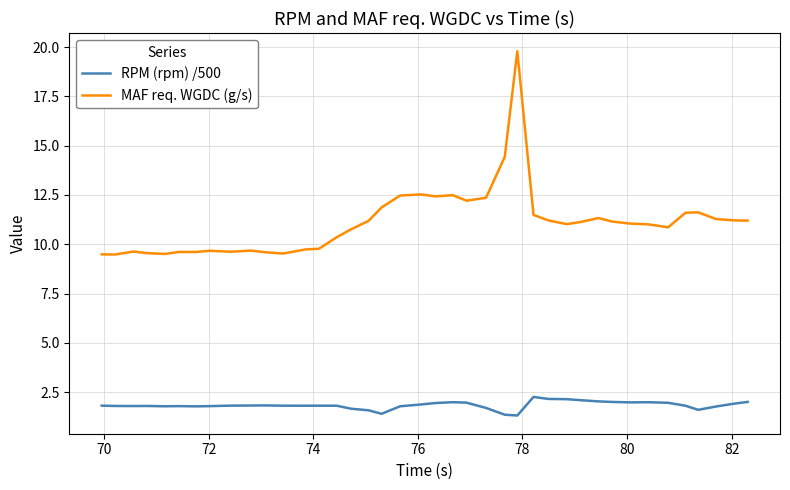

True or false: MAF req. WGDC (g/s) and RPM (rpm) /500 cross at least once.

False